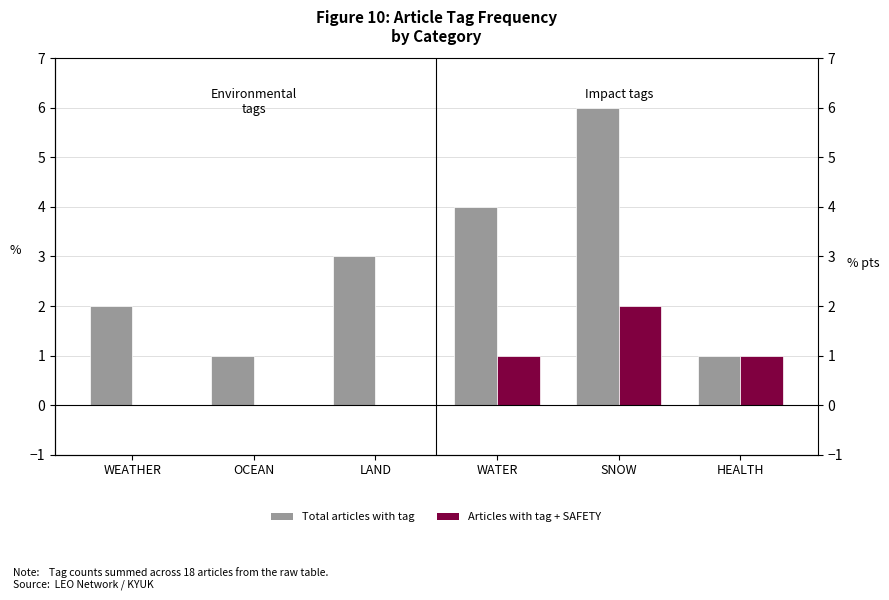

Count the Total articles with tag values in the range 1 to 4.

5